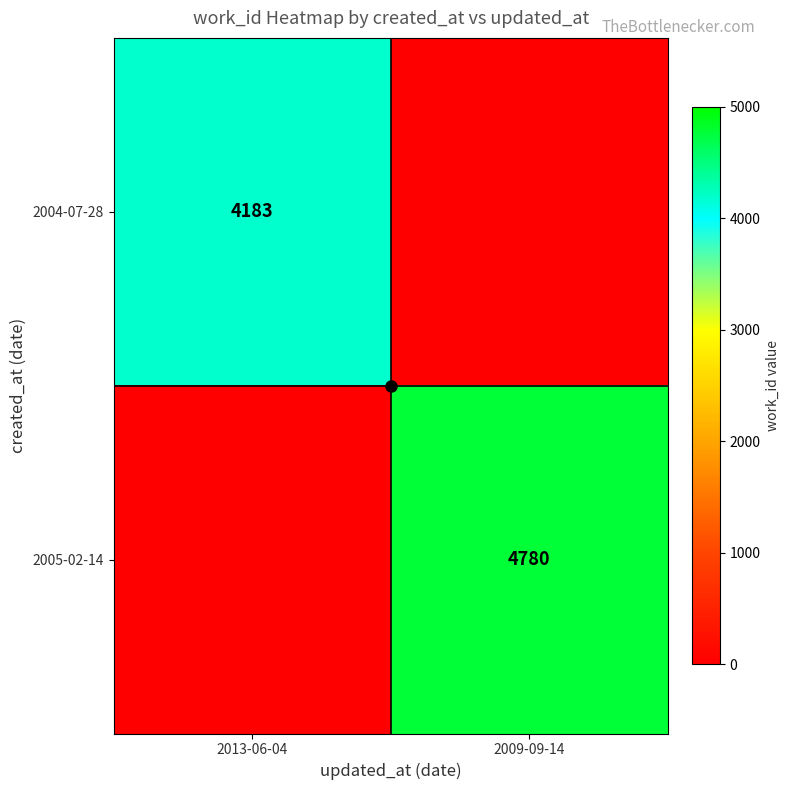

What is the difference between the highest and lowest values at 2009-09-14?

4780